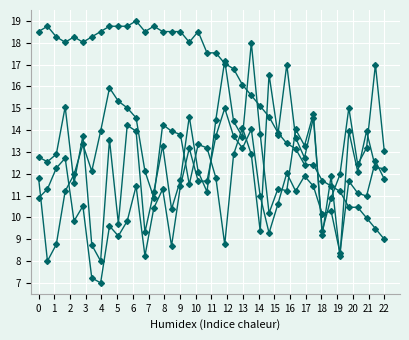

Is this an area chart (filled region under the line)?

No